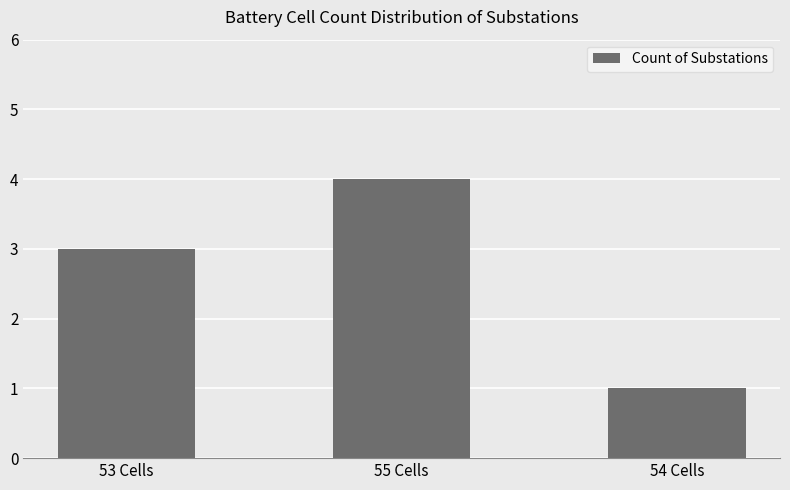

How many values are between 1 and 4?

3